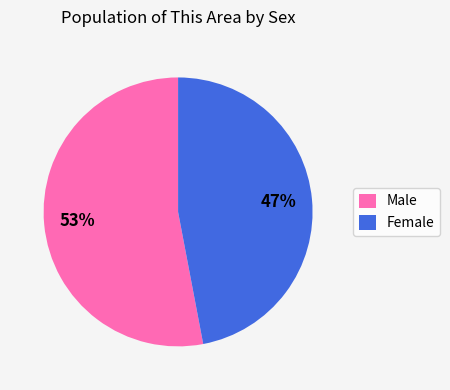

The Female slice represents 57% of the pie. True or false?

False